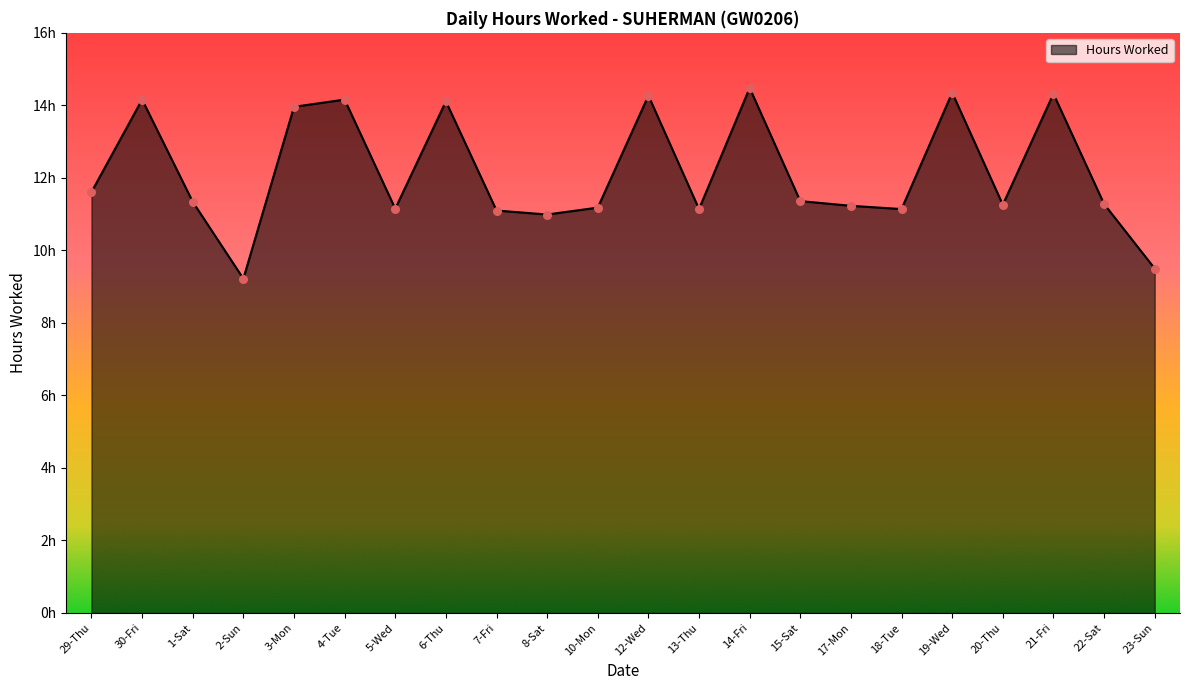

Approximately how many times larger is the value at 22-Sat compared to 17-Mon?

1.0